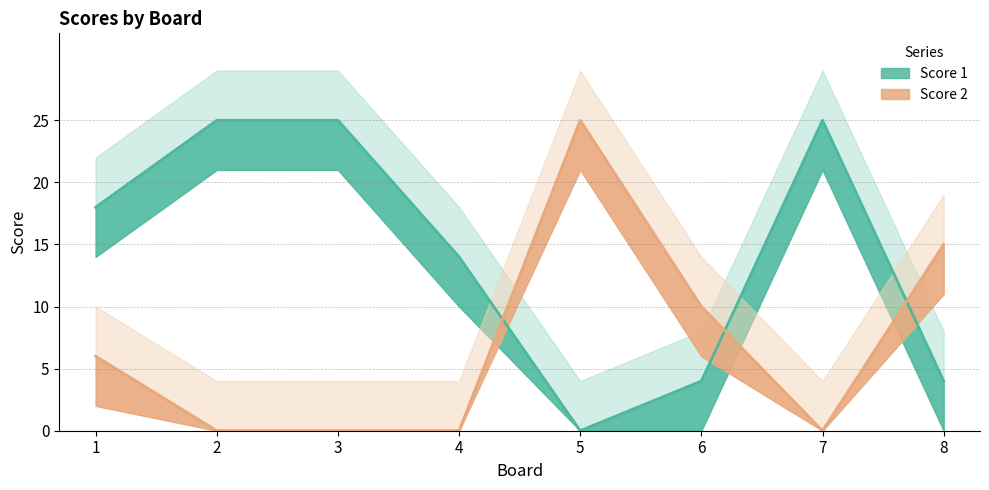

How many data points in Score 2 are above 6?

3